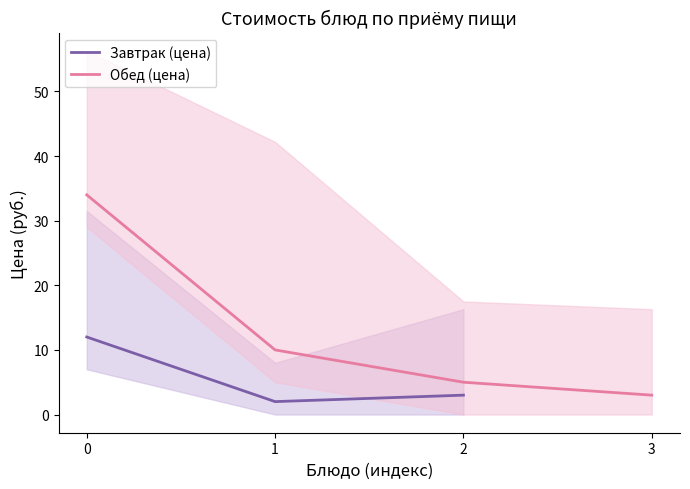

How many lines are shown in the chart?

2